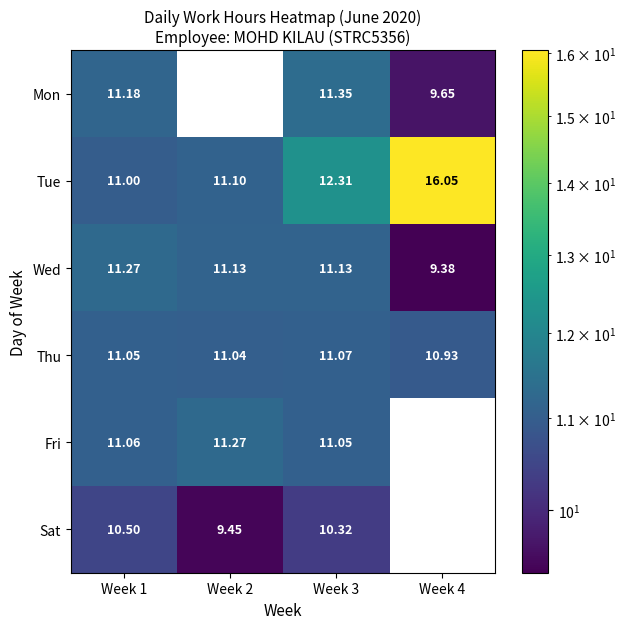

List the labels in order of Thu value, largest first.

Week 3, Week 1, Week 2, Week 4